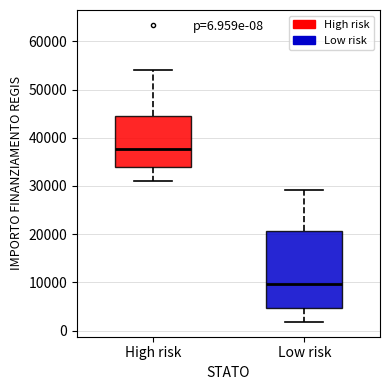

Comparing the boxes themselves (not the whiskers), which one is the tallest?

Low risk